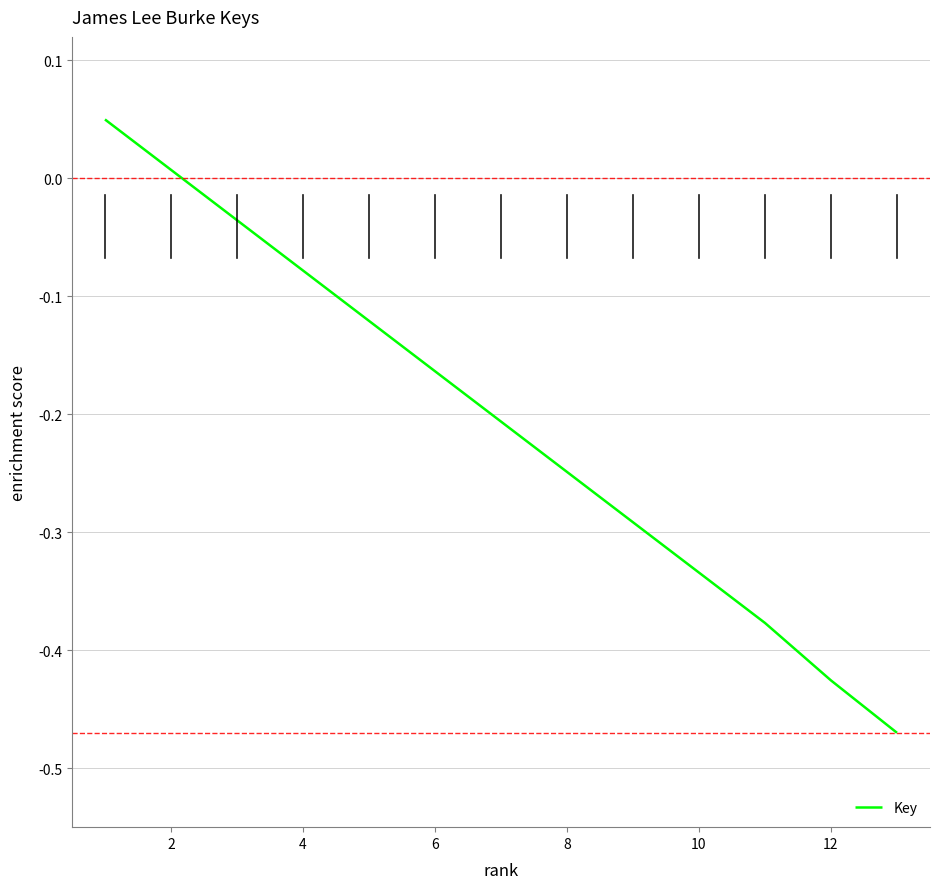

Is it true that the value at 12 is -0.1?

False